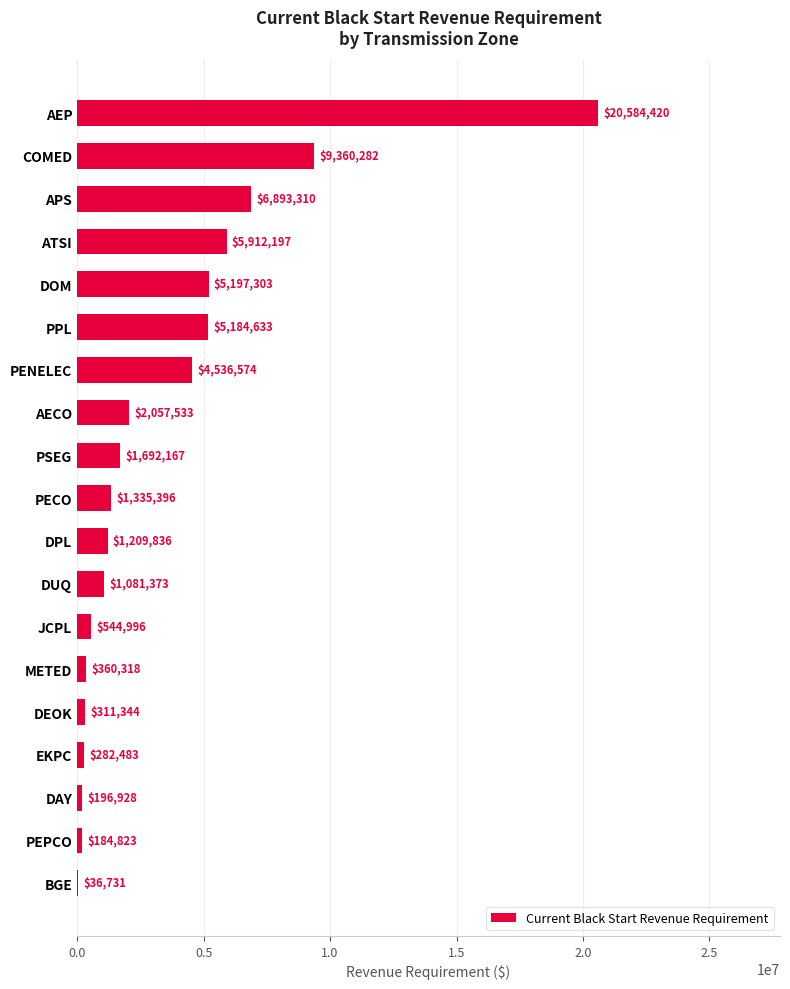

Between PEPCO and ATSI, which is larger?

ATSI